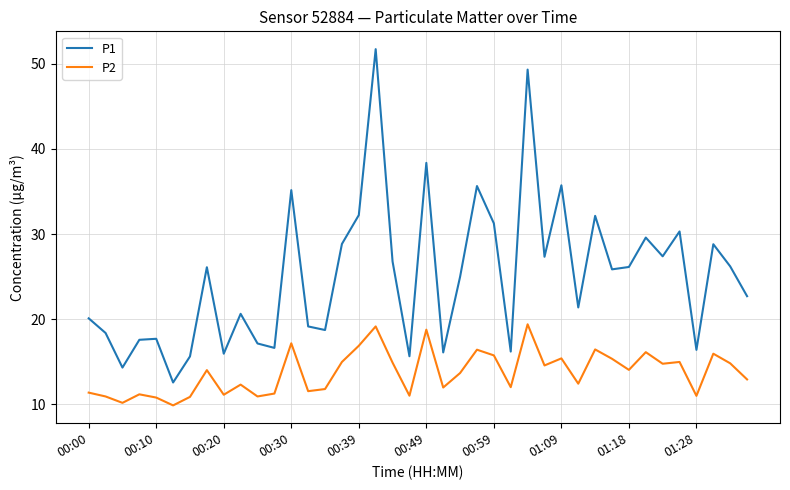

True or false: P2 and P1 intersect in this chart.

False